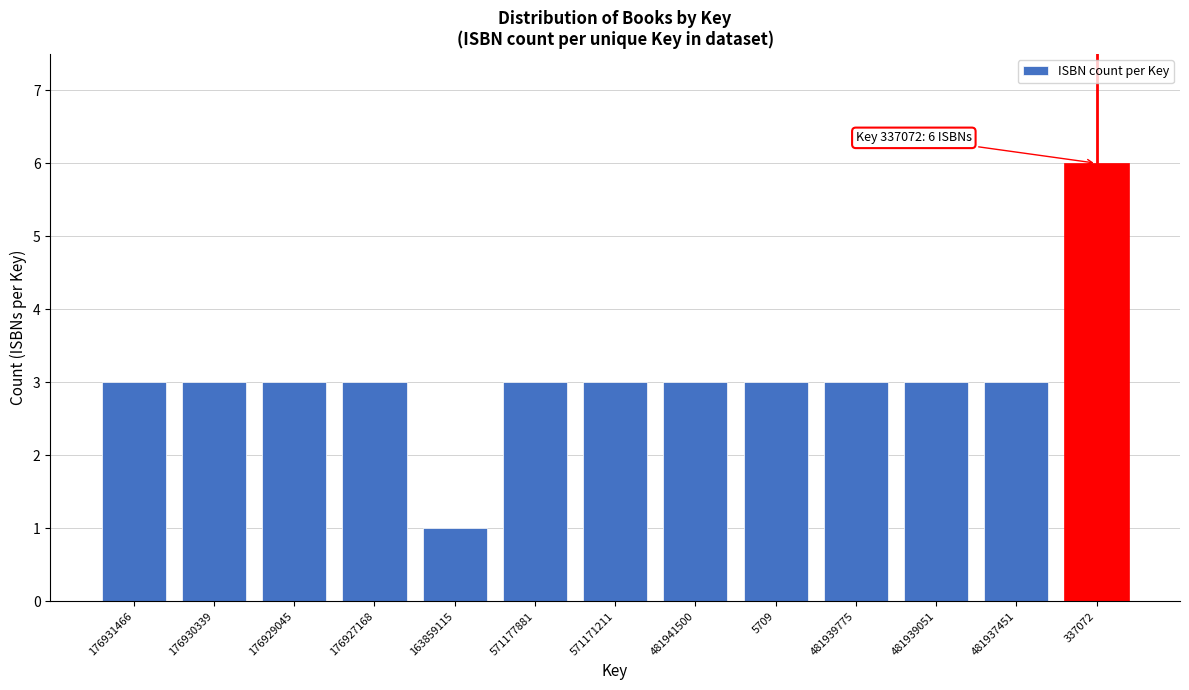

Reading right to left, extract all data points from this chart.

6	3	3	3	3	3	3	3	1	3	3	3	3